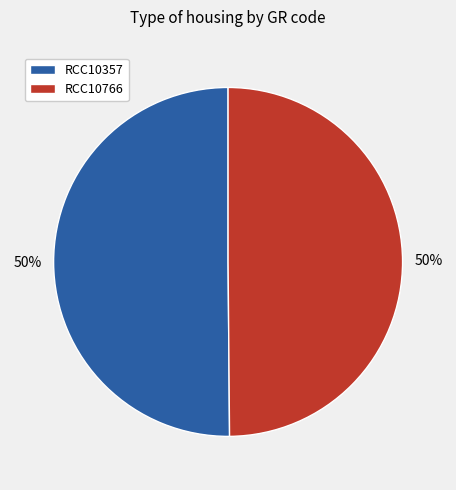

To the nearest percent, what is the combined percentage of RCC10766 and RCC10357?

100%